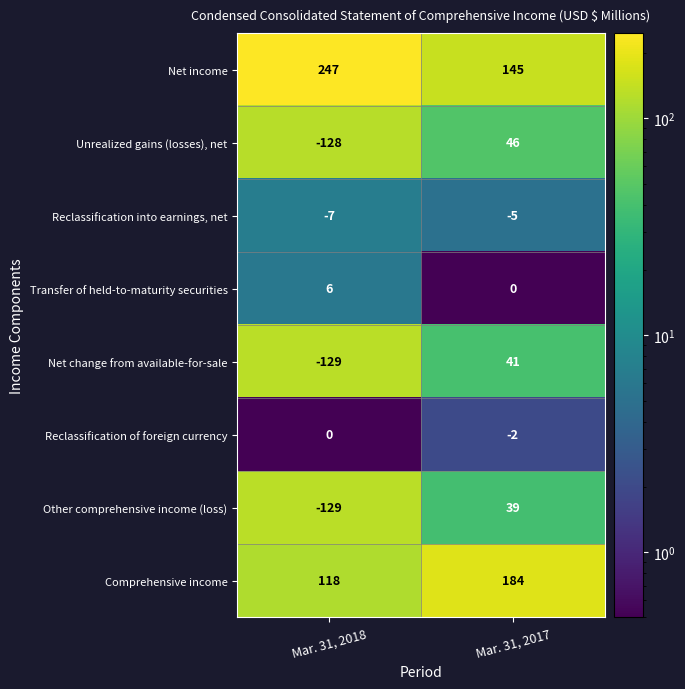

Rank the categories by Comprehensive income value from lowest to highest.

Mar. 31, 2018, Mar. 31, 2017